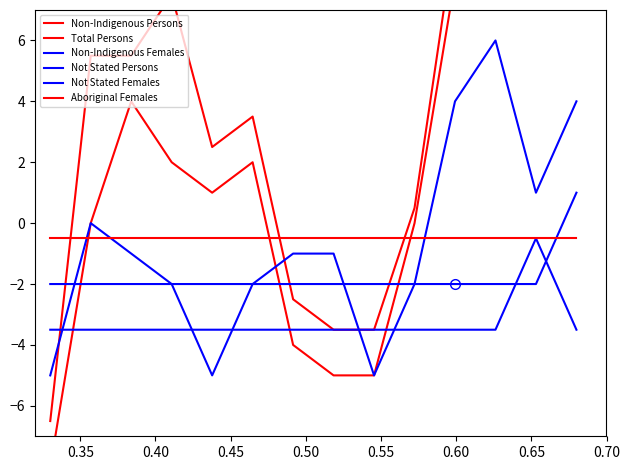

How many distinct data groups are displayed?

6